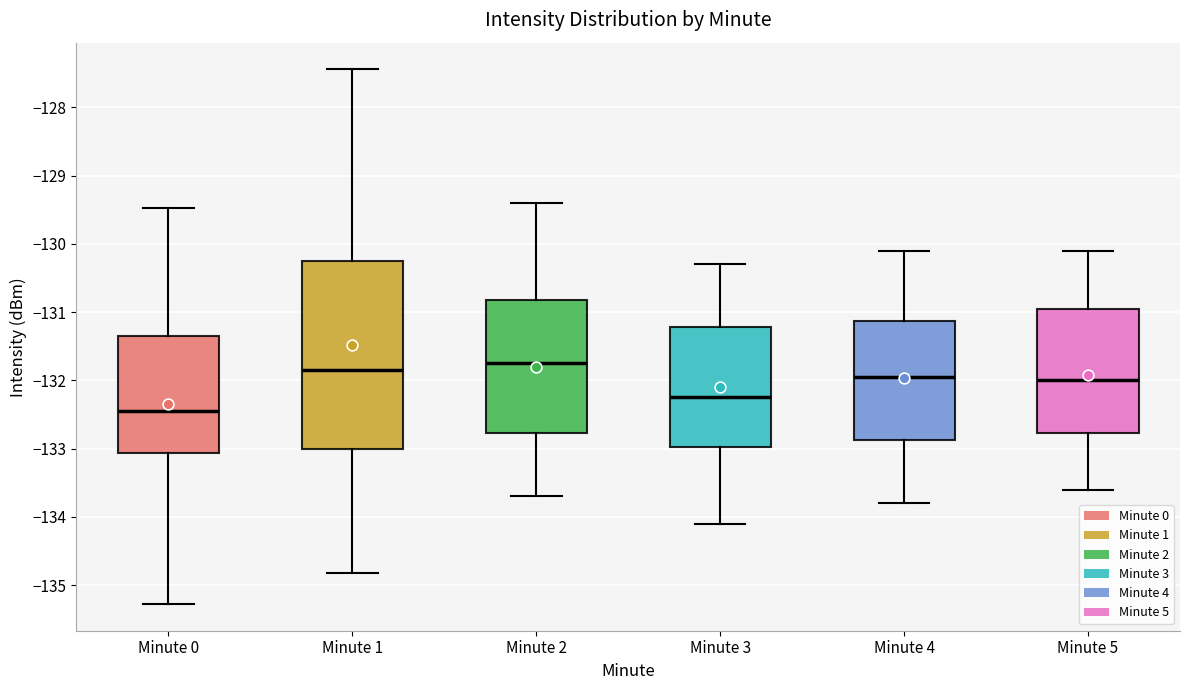

Comparing the boxes themselves (not the whiskers), which one is the tallest?

Minute 1